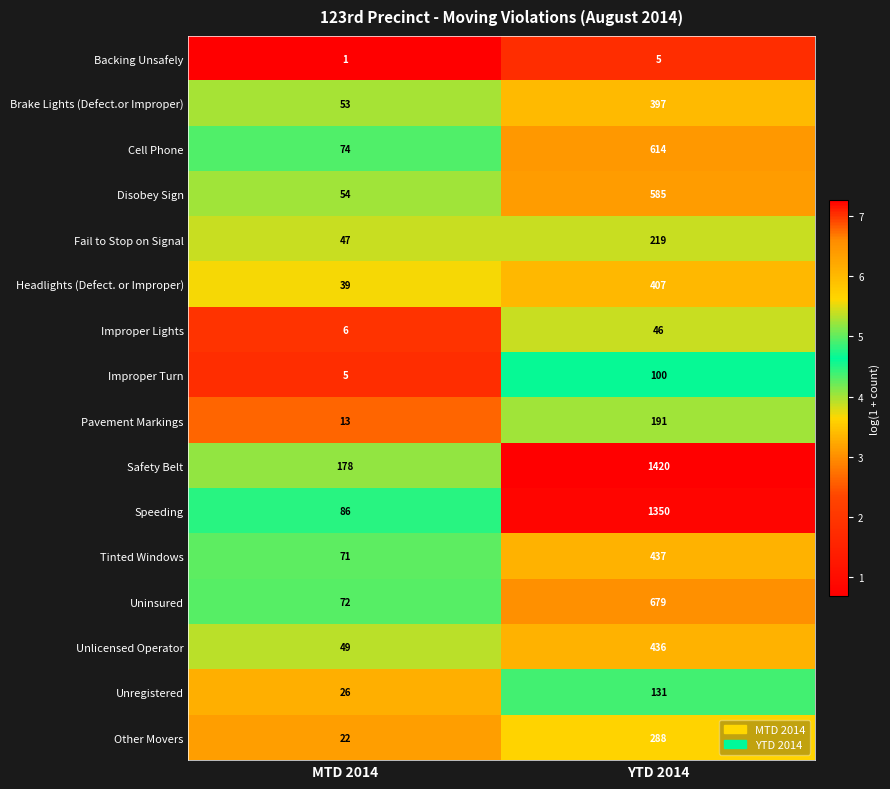

Where is Tinted Windows nearest to the value 254?

MTD 2014